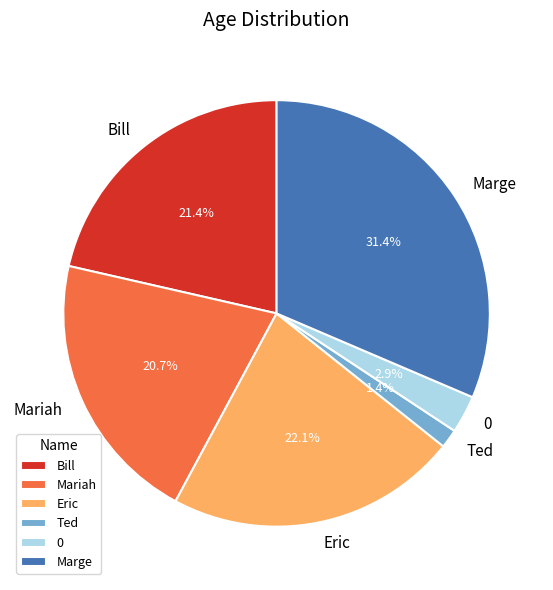

To the nearest percent, what is the difference between the largest and smallest slice percentages?

30%